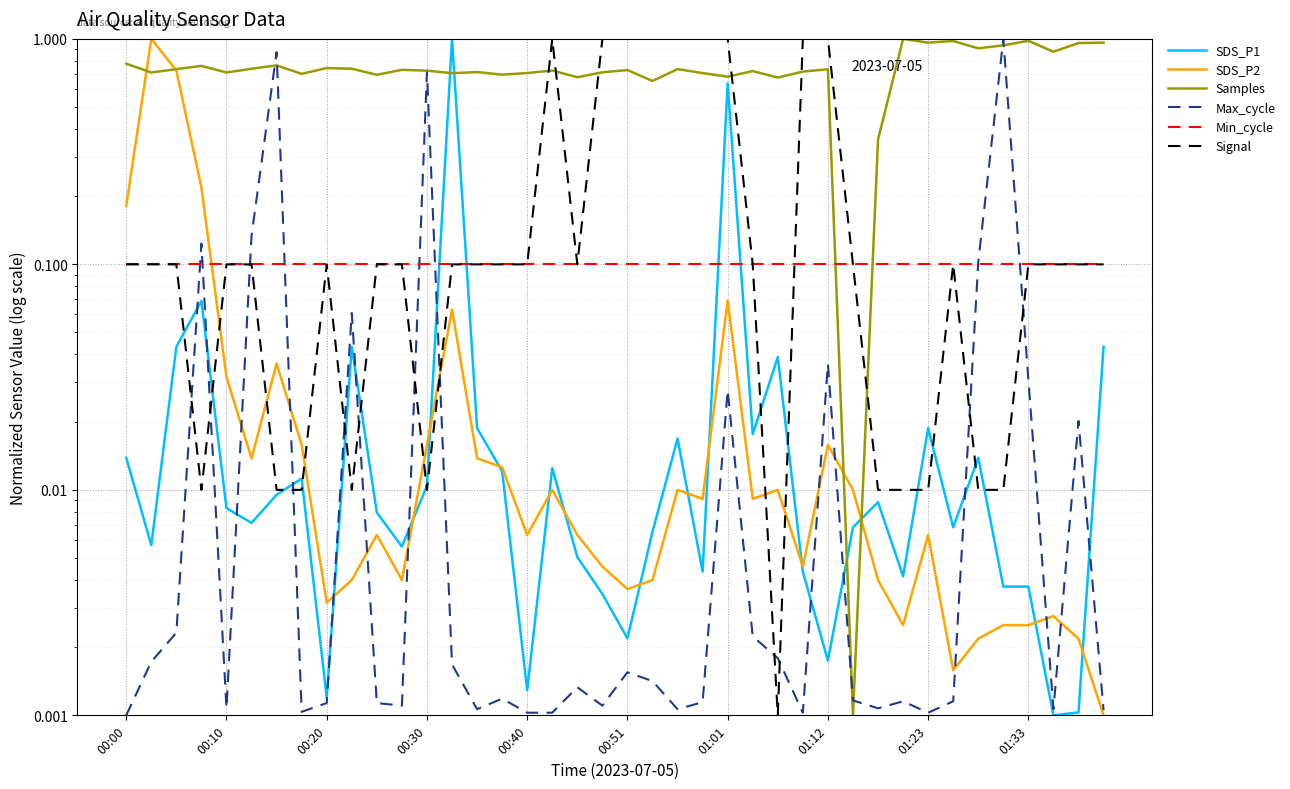

In SDS_P2, how many points are higher than both neighbors (excluding endpoints)?

11